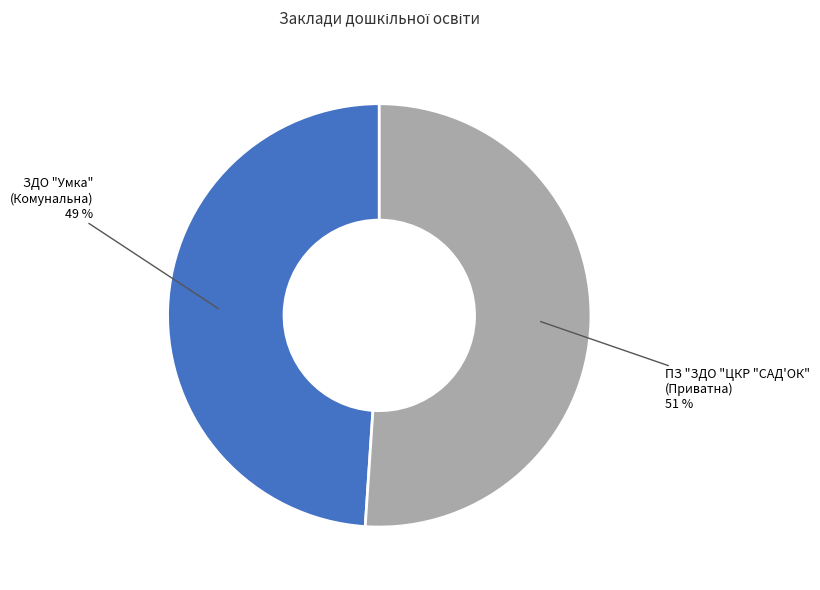

Rank the categories by value from lowest to highest.

ЗДО "Умка" (Комунальна), ПЗ "ЗДО "ЦКР "САД'ОК" (Приватна)